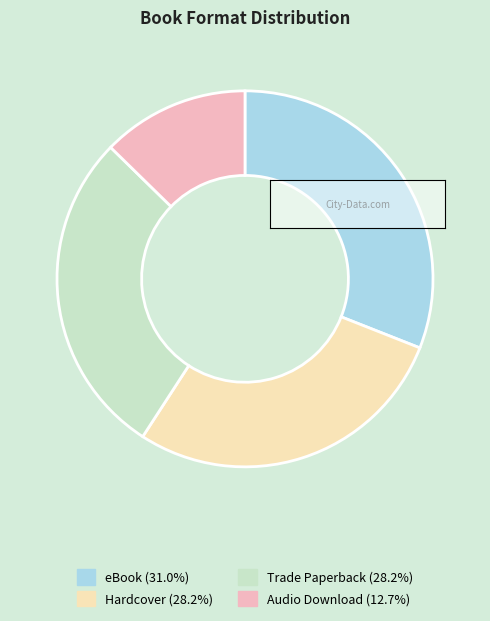

Count the number of slices in the pie.

4